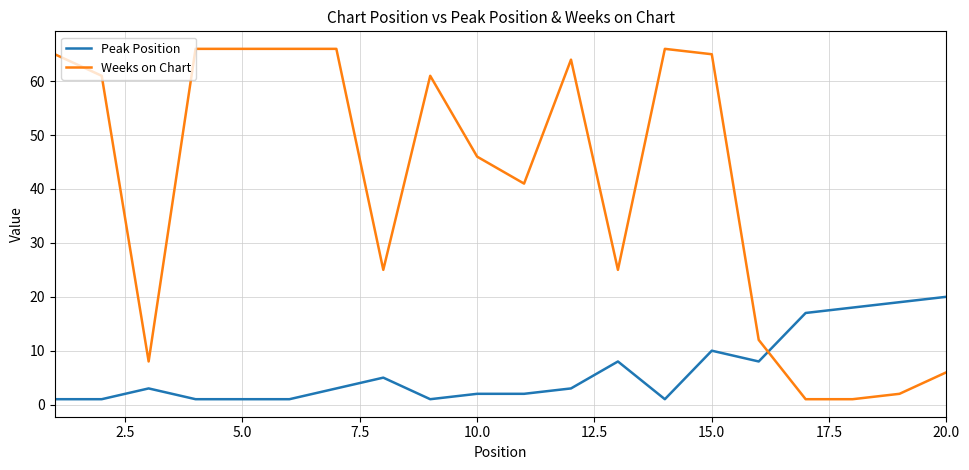

After their last crossing, which series has the higher values: Weeks on Chart or Peak Position?

Peak Position